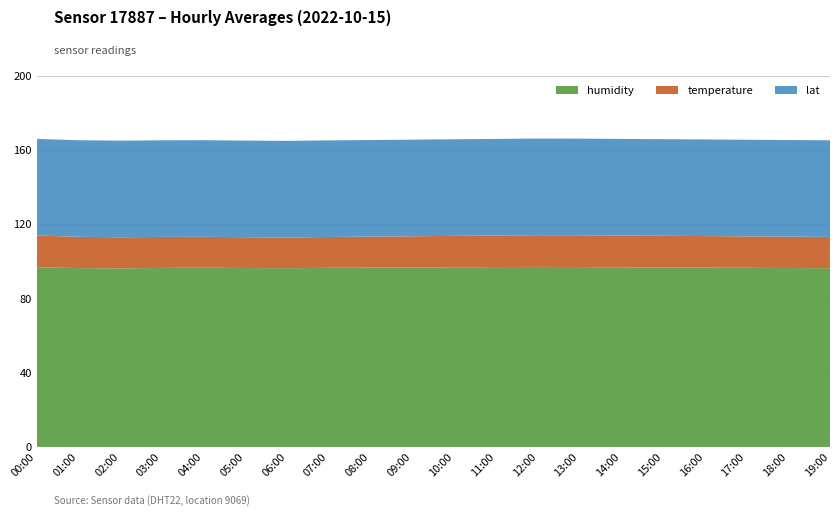

Reading right to left, extract all data points from this chart.

humidity: 19:00=96.3	18:00=96.4	17:00=96.5	16:00=96.6	15:00=96.7	14:00=96.8	13:00=96.9	12:00=97.0	11:00=96.9	10:00=96.8	09:00=96.7	08:00=96.6	07:00=96.5	06:00=96.3	05:00=96.4	04:00=96.5	03:00=96.5	02:00=96.2	01:00=96.3	00:00=96.8
temperature: 19:00=16.9	18:00=16.9	17:00=16.9	16:00=17.0	15:00=17.1	14:00=17.1	13:00=17.1	12:00=17.1	11:00=17.0	10:00=16.9	09:00=16.8	08:00=16.7	07:00=16.6	06:00=16.6	05:00=16.6	04:00=16.6	03:00=16.7	02:00=16.8	01:00=16.9	00:00=17.1
lat: 19:00=52.0	18:00=52.0	17:00=52.0	16:00=52.0	15:00=52.0	14:00=52.0	13:00=52.0	12:00=52.0	11:00=52.0	10:00=52.0	09:00=52.0	08:00=52.0	07:00=52.0	06:00=52.0	05:00=52.0	04:00=52.0	03:00=52.0	02:00=52.0	01:00=52.0	00:00=52.0